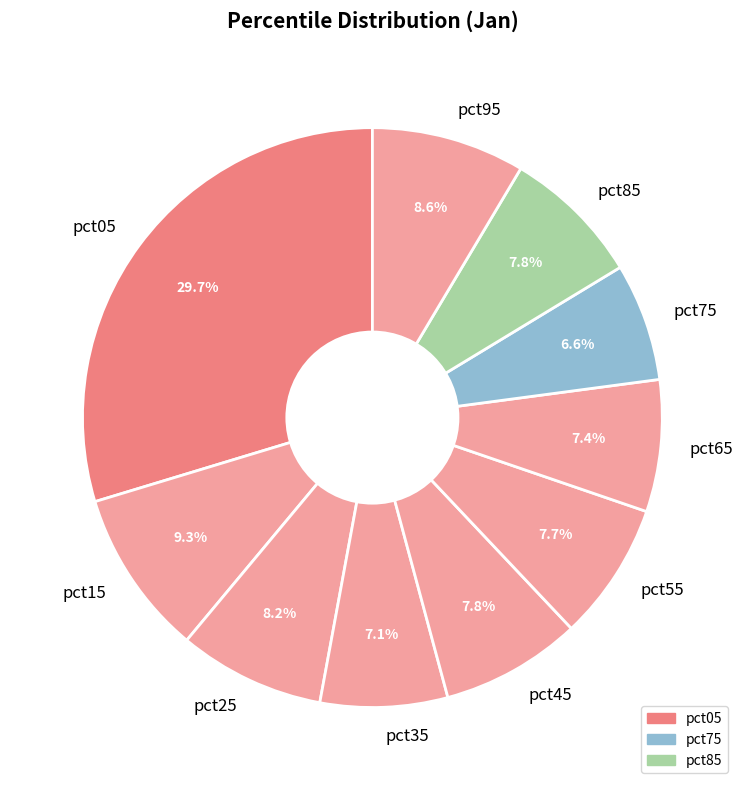

To the nearest percent, what portion does pct35 represent?

7%